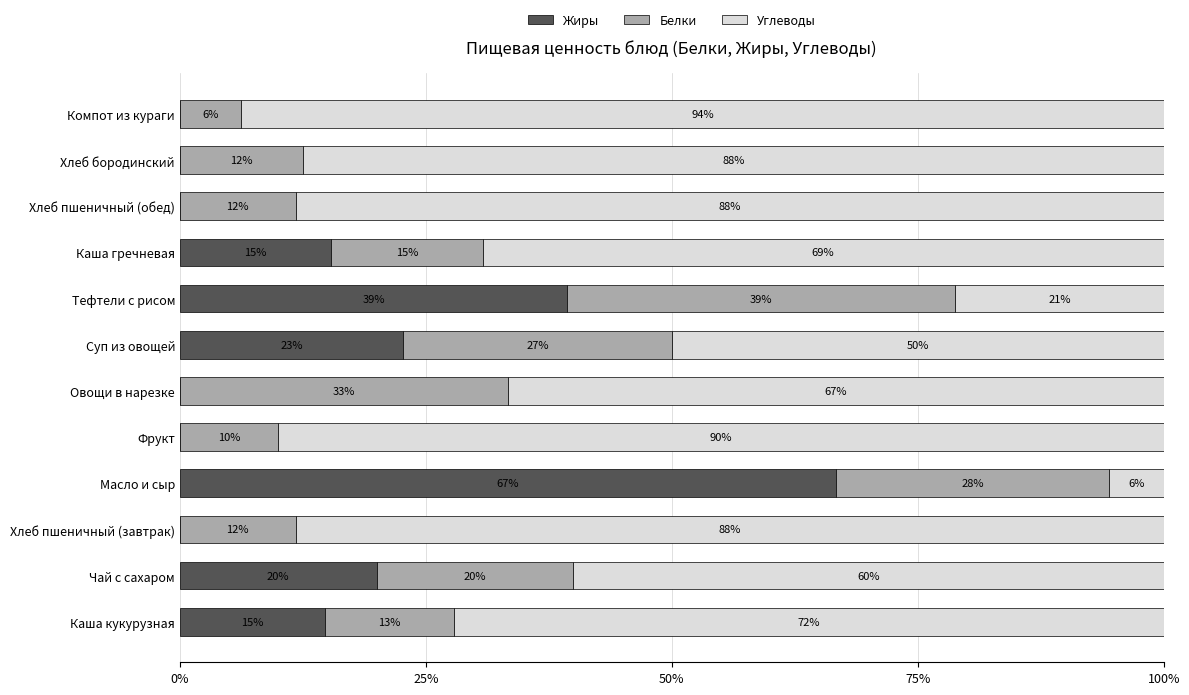

At how many categories does at least one series exceed 46?

11